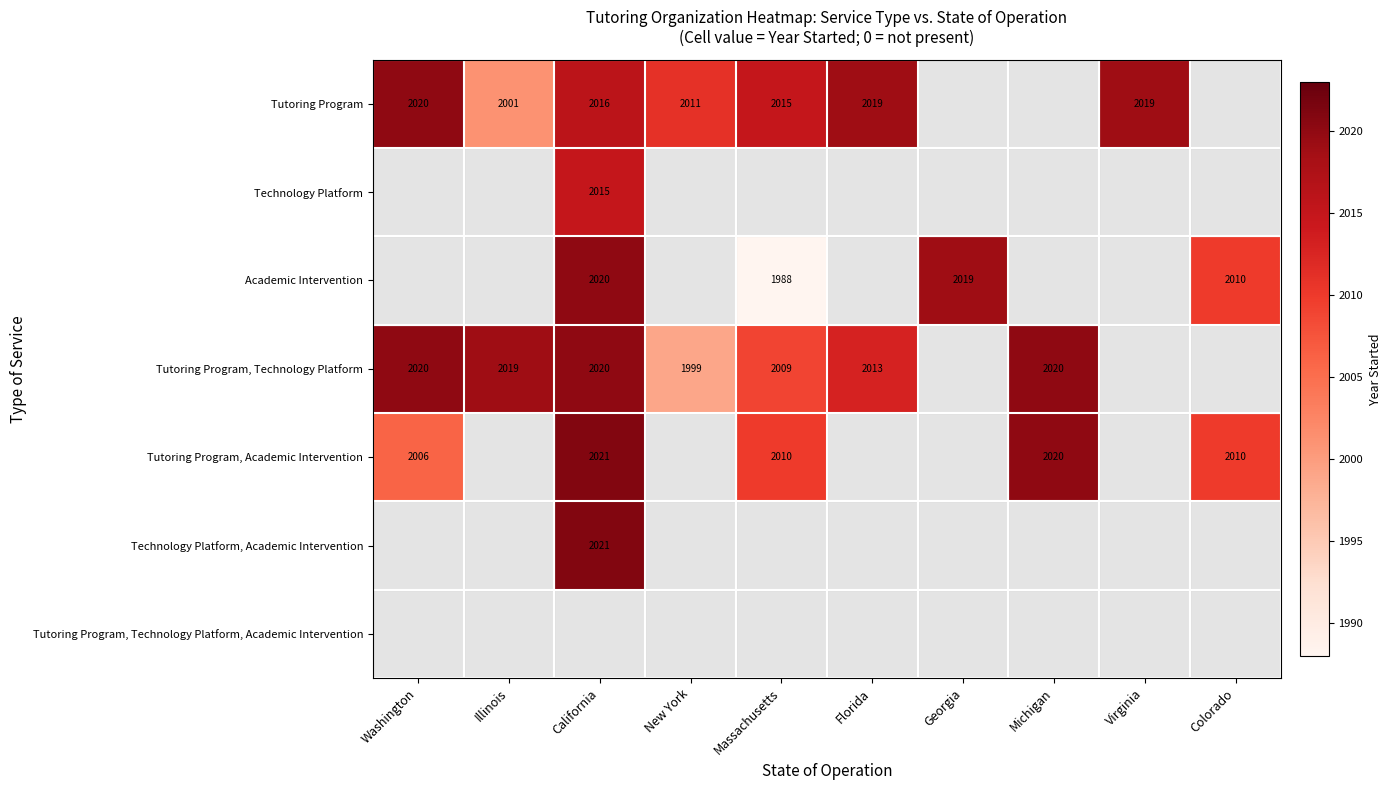

Which category has the lowest value across all series?

Massachusetts